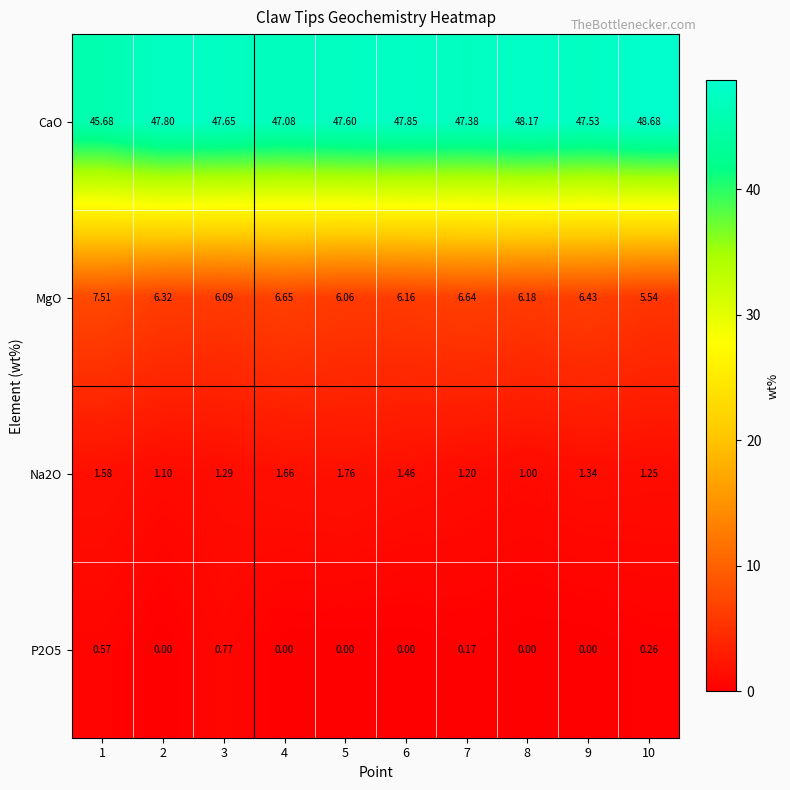

Is the value of MgO at 7 greater than the value of P2O5 at 7?

Yes